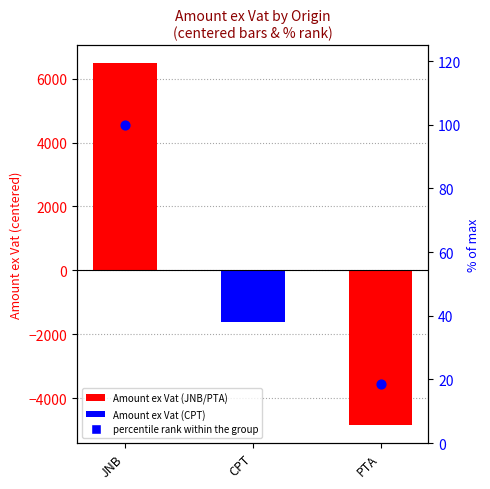

What is the change in value from CPT to PTA?

-23.1